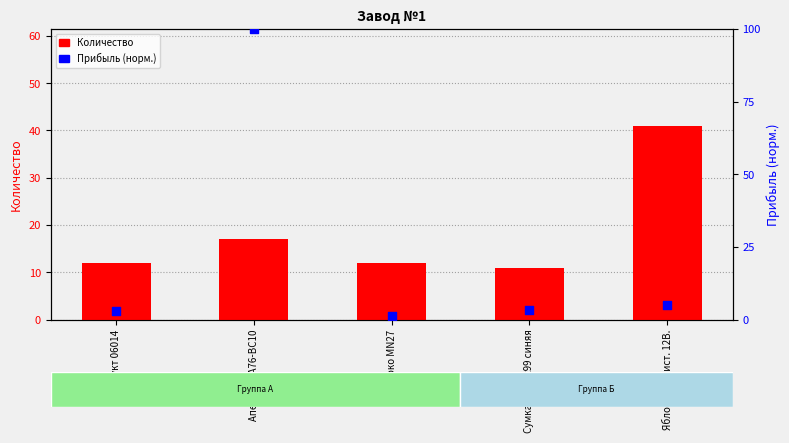

Is the value of Количество at Сумка 61x25x99 синяя greater than the value of Прибыль (норм.) at Яблоко MN27?

Yes